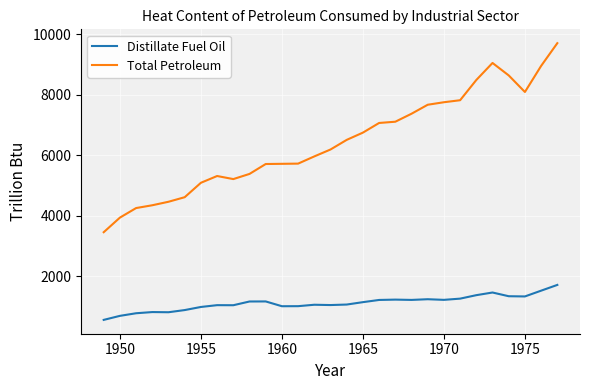

Which series has the largest range (max minus min)?

Total Petroleum